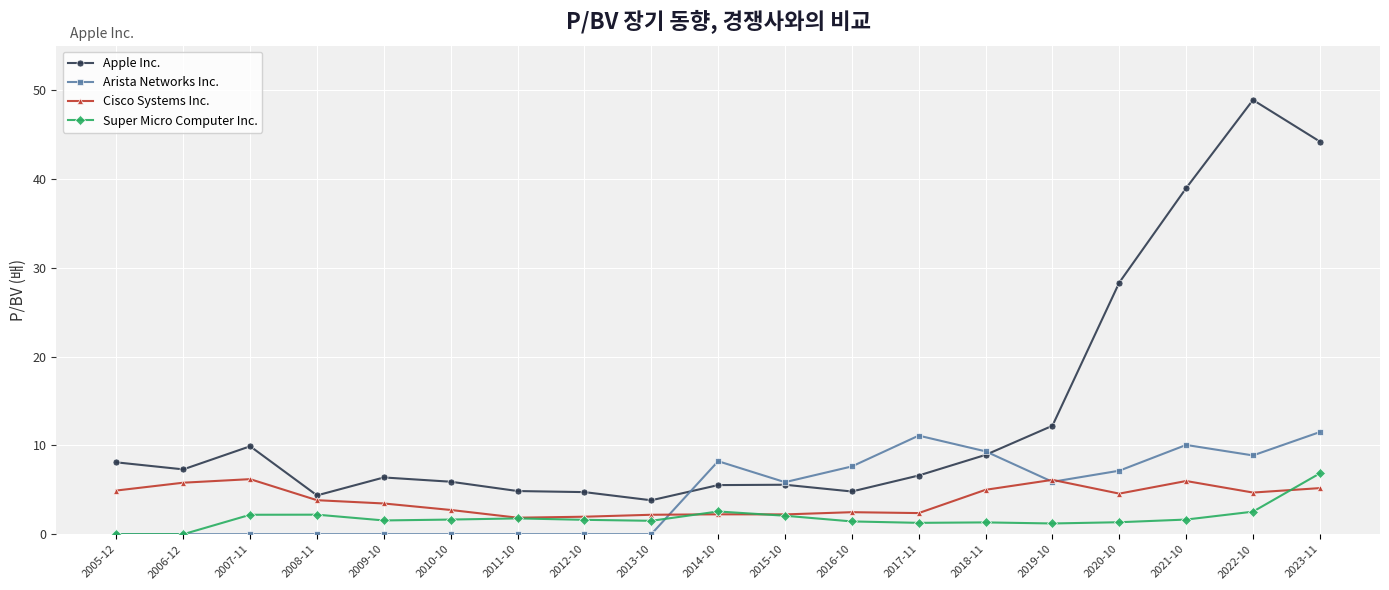

What is the value of the Arista Networks Inc. point at the 10th from the left?

8.2